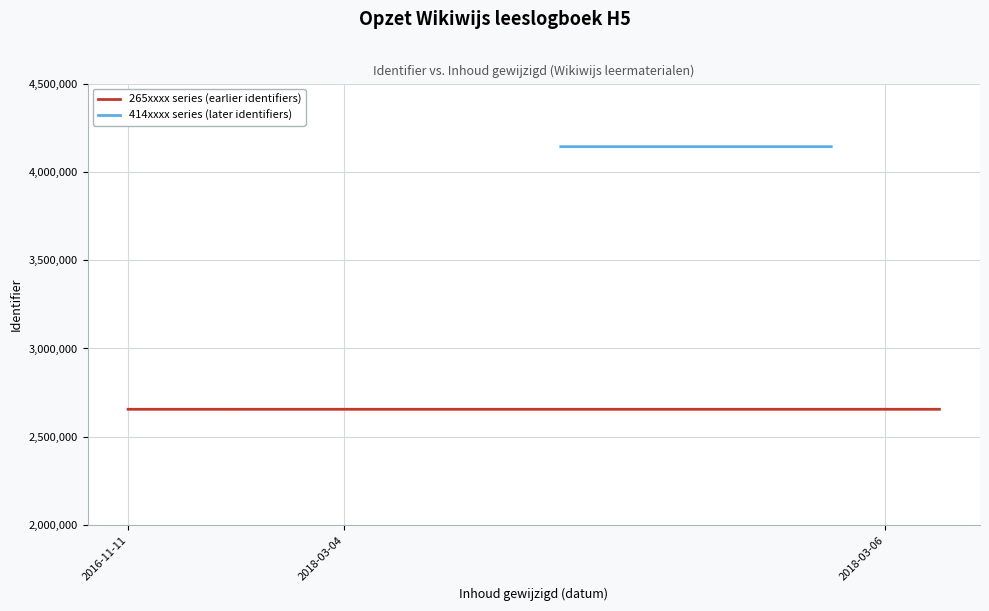

Reading left to right, what are all the values shown in this chart?

2655733	2655734	2655736	2655738	2655739	2655740	2655741	2655742	2655743	4142819	4142822	4142818	4142823	4142824	4142825	2655744